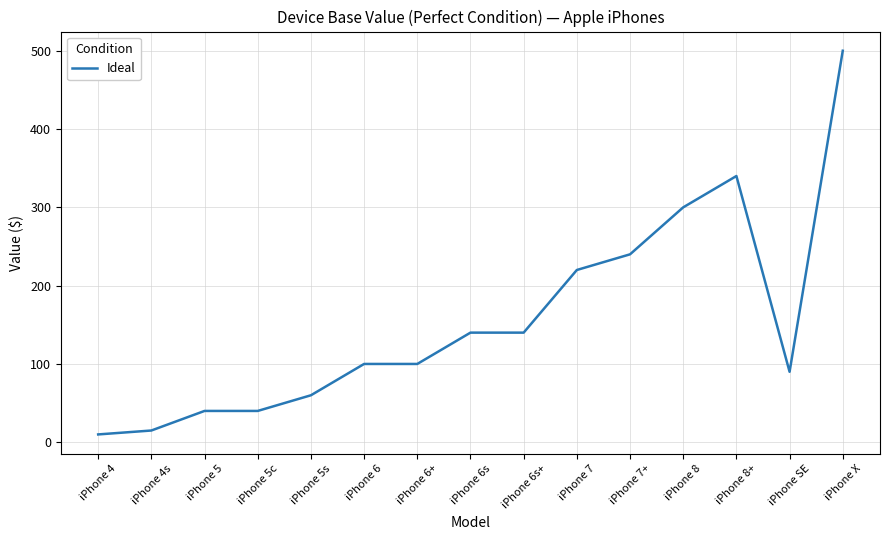

The value at iPhone 8 is 519. True or false?

False